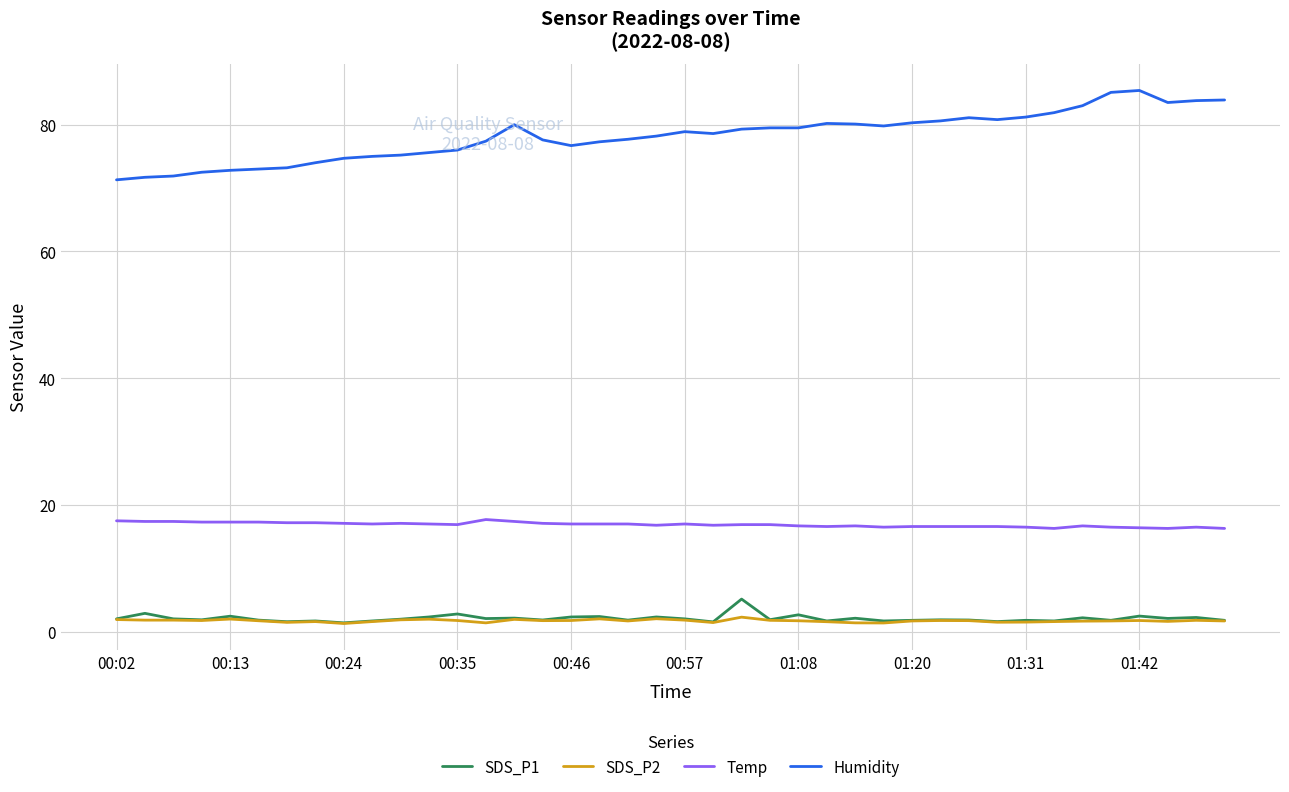

True or false: SDS_P1 and Temp intersect in this chart.

False